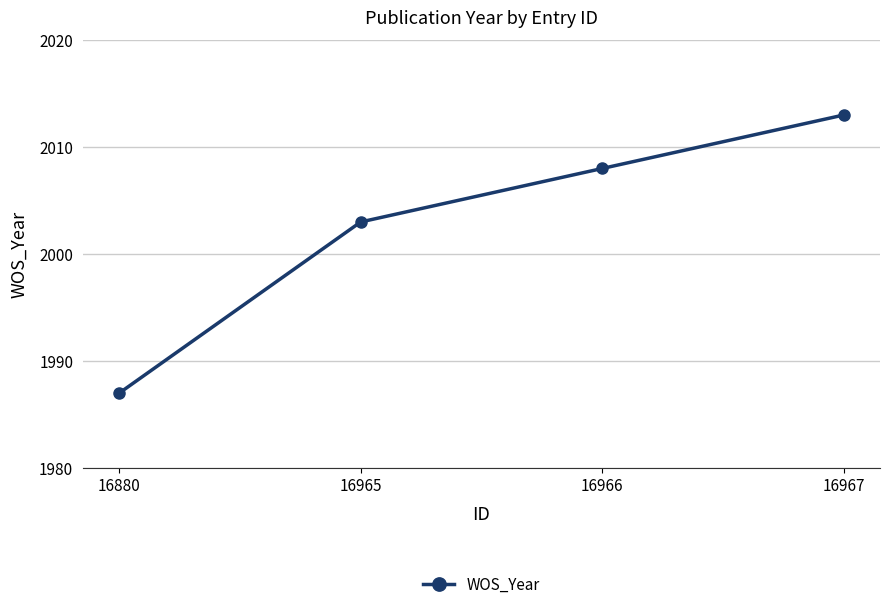

Rank the categories by value from lowest to highest.

16880, 16965, 16966, 16967